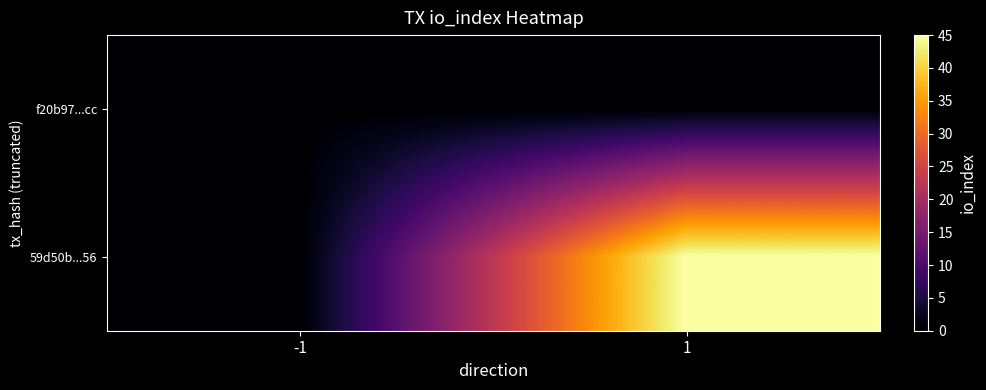

Rank the series by their maximum value, from lowest to highest.

f20b97...cc, 59d50b...56